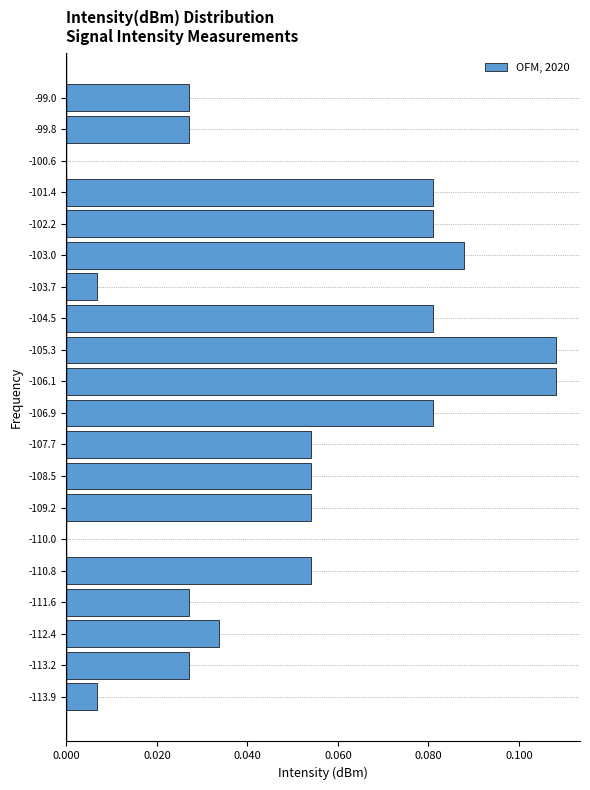

Reading bottom to top, transcribe this chart: for each bar, give the range it covers on the y-axis and its length. Neither the bar edges nor the lengths are printed on the chart, so give them approximately, as read against the axes.

-114.3 to -113.5: 0.006
-113.5 to -112.8: 0.028
-112.8 to -112.0: 0.034
-112.0 to -111.2: 0.028
-111.2 to -110.4: 0.054
-110.4 to -109.6: 0
-109.6 to -108.8: 0.054
-108.8 to -108.1: 0.054
-108.1 to -107.3: 0.054
-107.3 to -106.5: 0.082
-106.5 to -105.7: 0.108
-105.7 to -104.9: 0.108
-104.9 to -104.1: 0.082
-104.1 to -103.4: 0.006
-103.4 to -102.6: 0.088
-102.6 to -101.8: 0.082
-101.8 to -101.0: 0.082
-101.0 to -100.2: 0
-100.2 to -99.4: 0.028
-99.4 to -98.7: 0.028